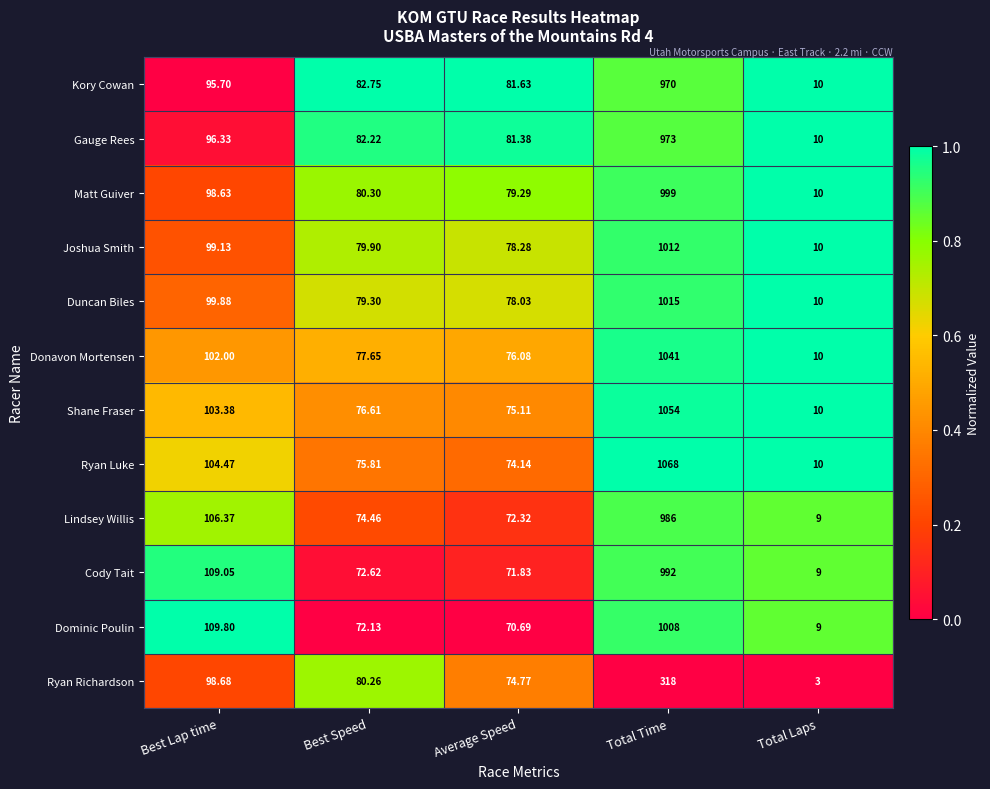

At which category does the chart reach its minimum across all series?

Total Laps